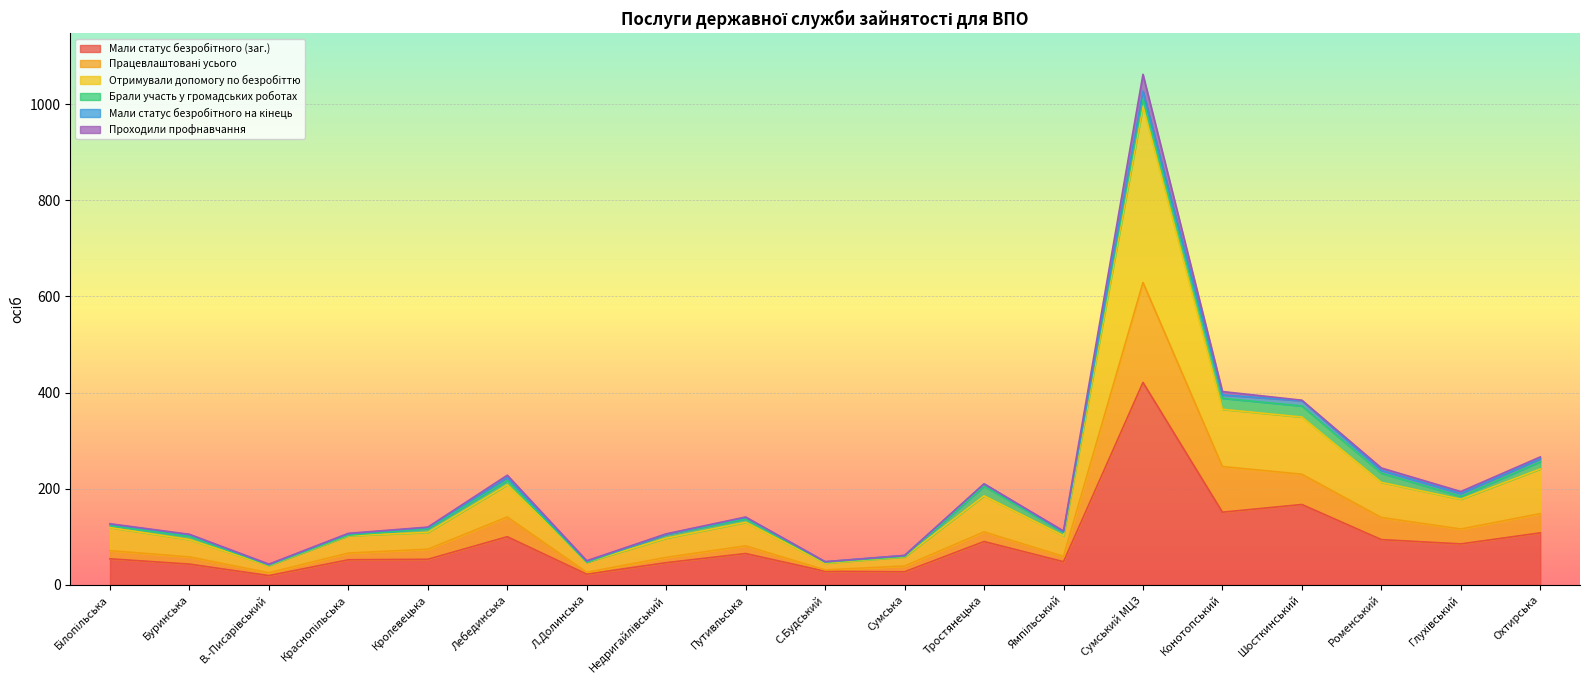

Between Тростянецька and Охтирська, which series saw the biggest shift?

Отримували допомогу по безробіттю